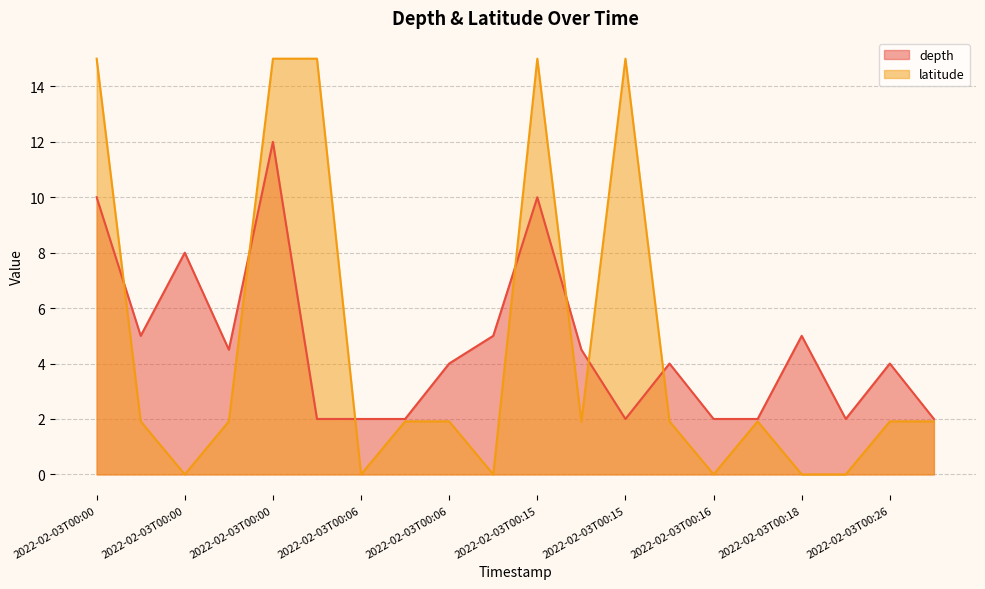

Reading right to left, what are all the values shown in this chart?

depth: 2.0	4.0	2.0	5.0	2.0	2.0	4.0	2.0	4.5	10.0	5.0	4.0	2.0	2.0	2.0	12.0	4.5	8.0	5.0	10.0
latitude: 1.9	1.9	0.0	0.0	1.9	0.0	1.9	15.0	1.9	15.0	0.0	1.9	1.9	0.0	15.0	15.0	1.9	0.0	1.9	15.0